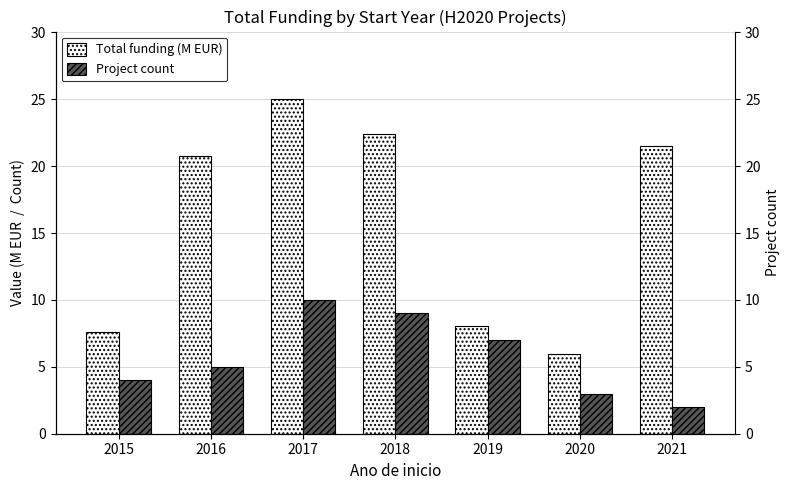

Which series has the largest total across all categories?

Total funding (M EUR)